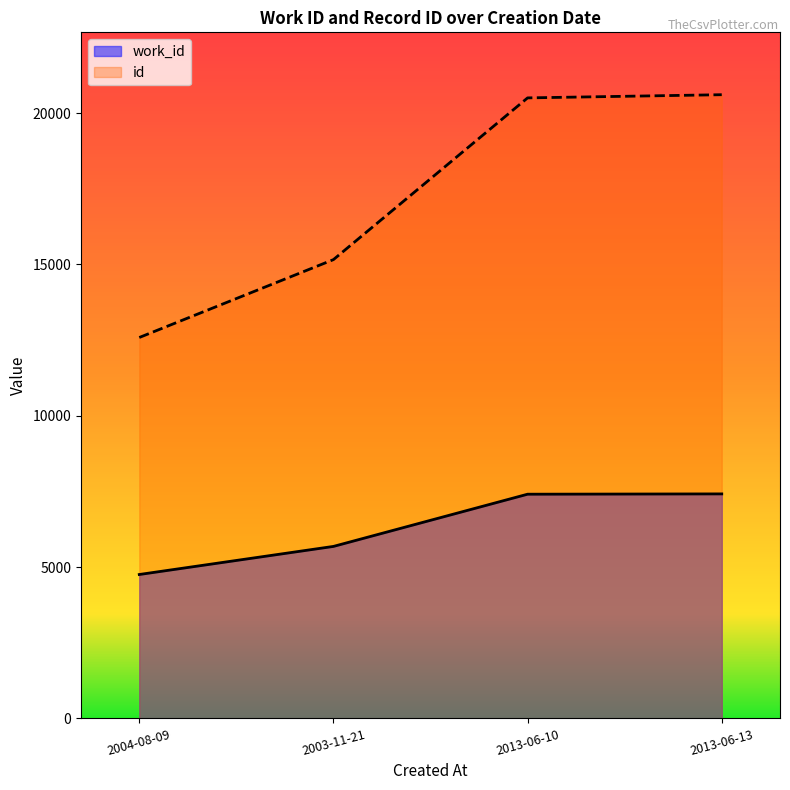

At which category is the sum across all series the highest?

2013-06-13